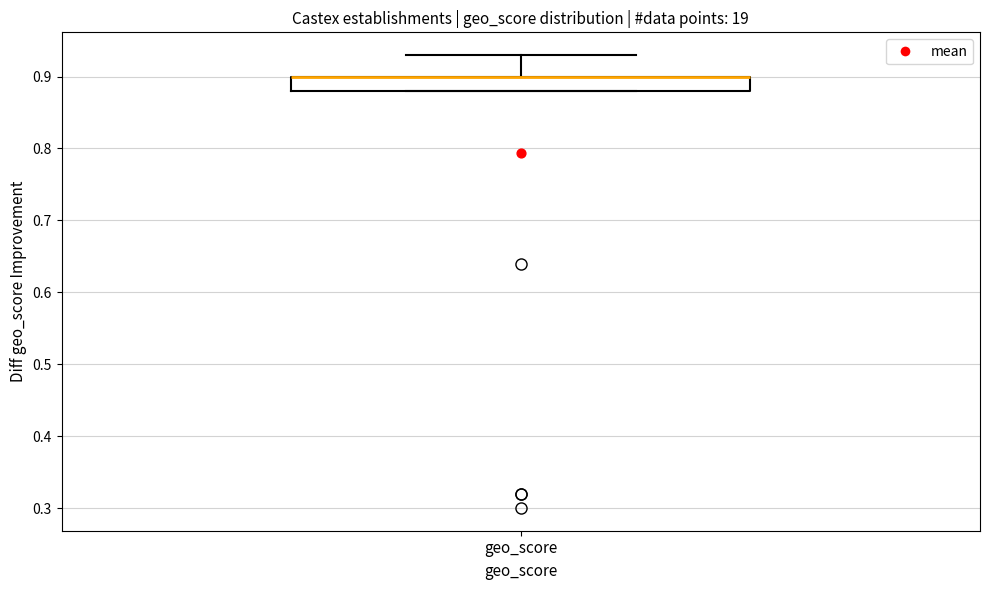

Read this box plot against the y-axis: the position of the median line, the range covered by the box, and the ends of both whiskers. The values are not printed on the chart, so give them approximately, as read against the axis.

median 0.90 (drawn on the box's upper edge), box 0.88 to 0.90, whiskers 0.88 to 0.93